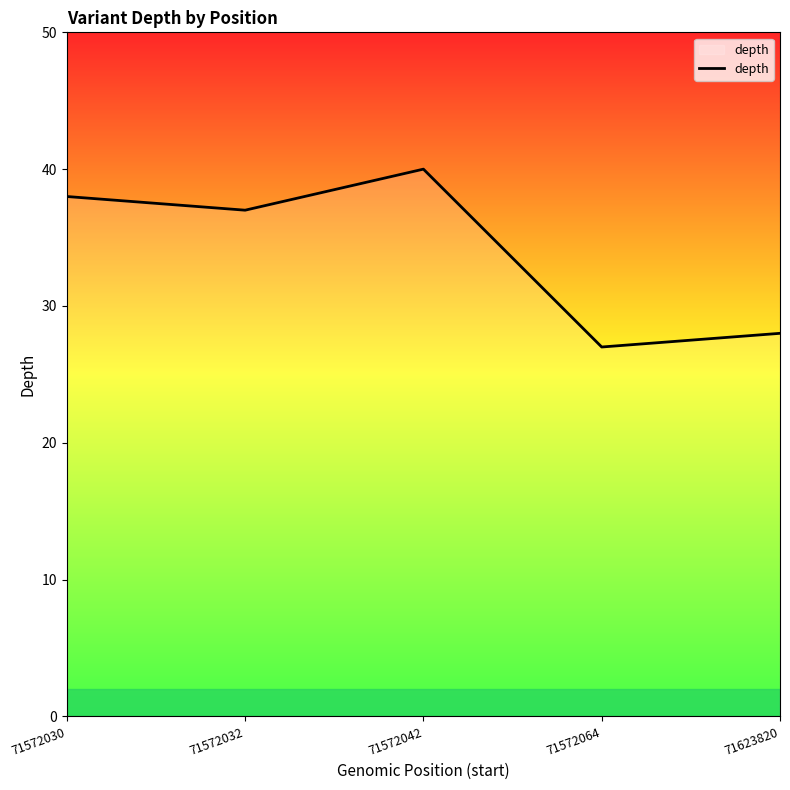

How many distinct data groups are displayed?

1